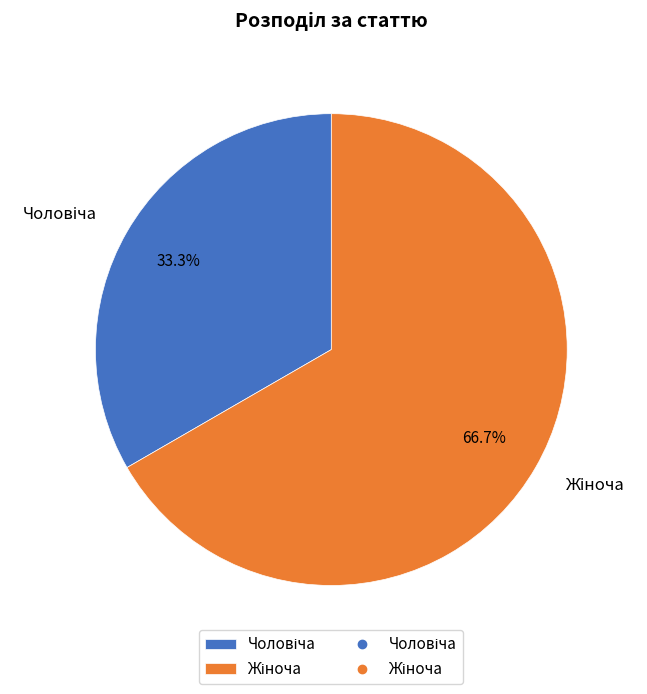

Count the number of slices in the pie.

2